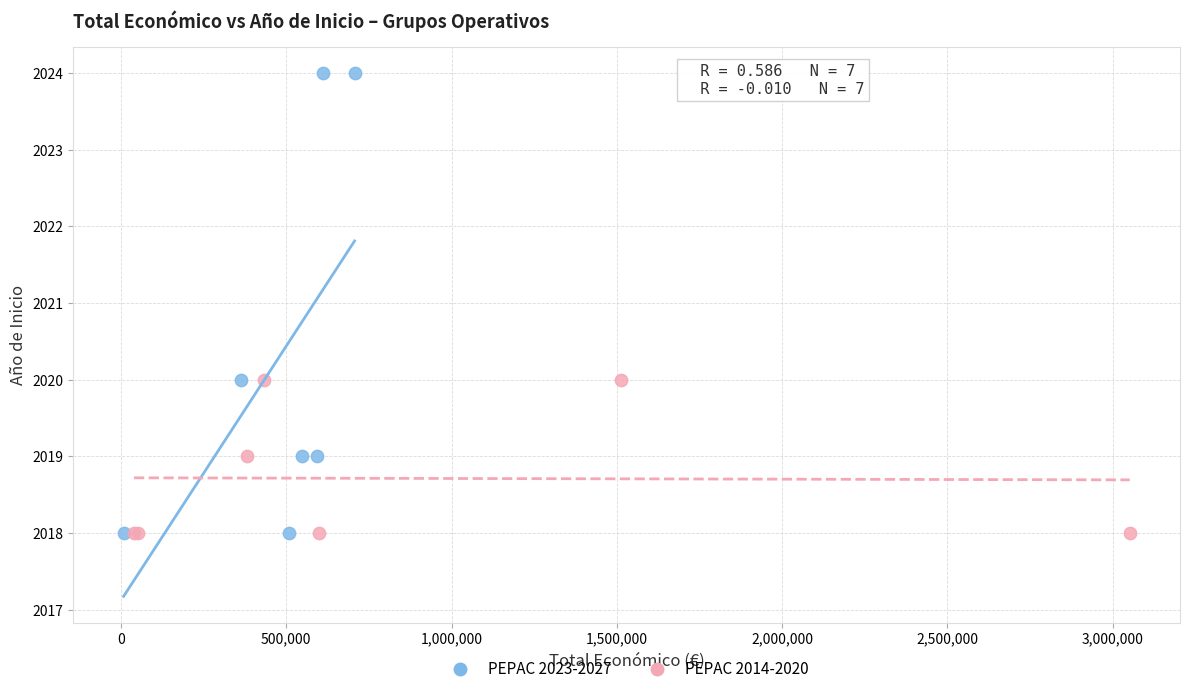

Which series has the largest Y range (max minus min)?

PEPAC 2023-2027